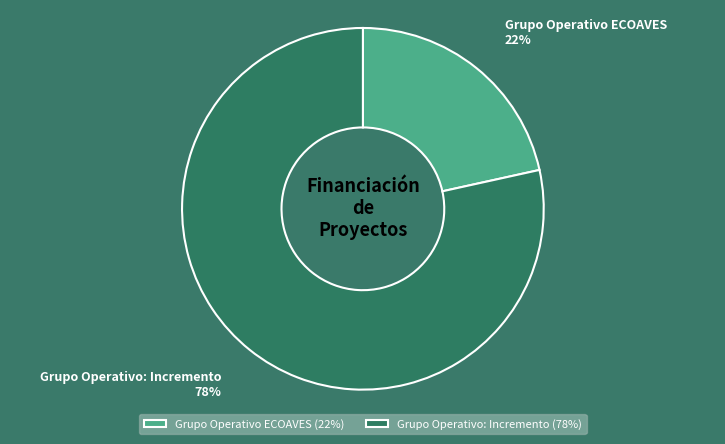

To the nearest percent, what percentage of the pie is Grupo Operativo: Incremento?

78%